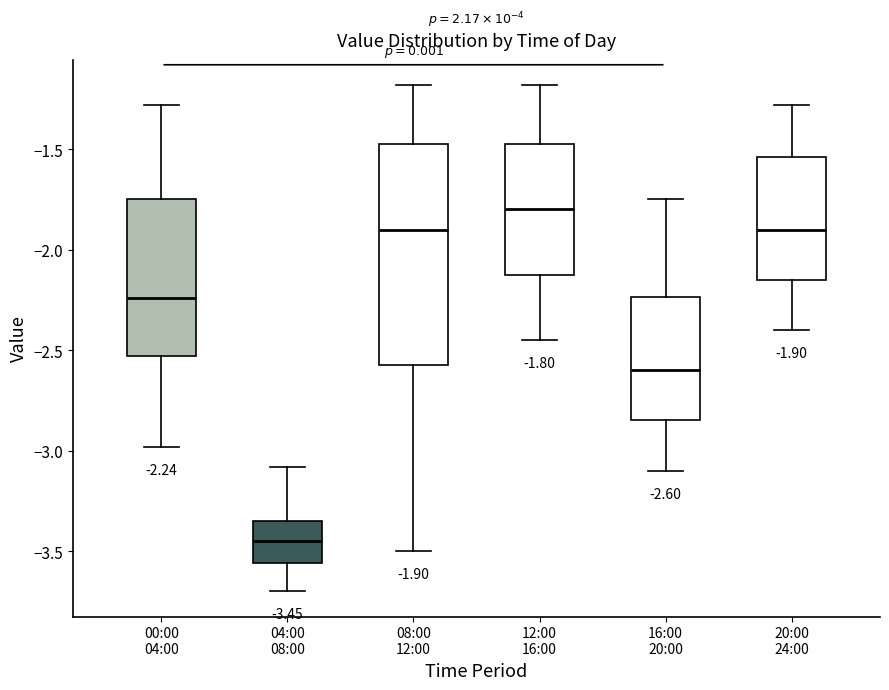

Which box's median line is the highest?

12:00 16:00